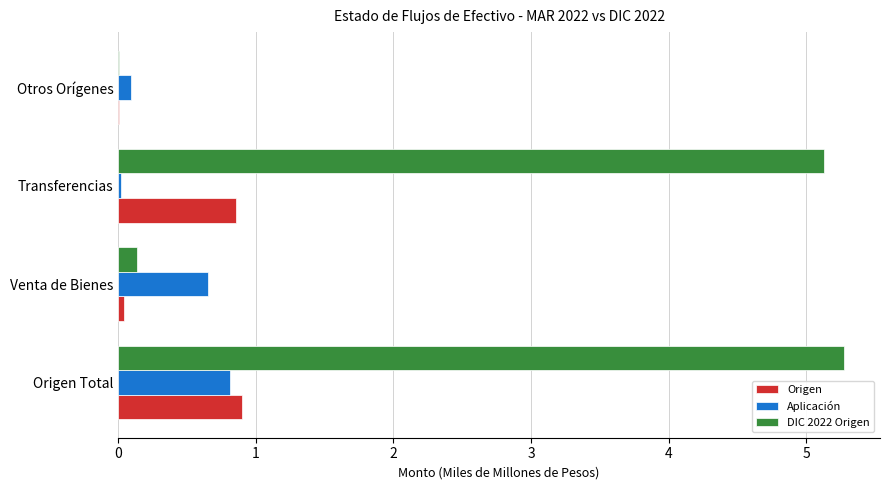

What is the sum of all DIC 2022 Origen values?

10.5